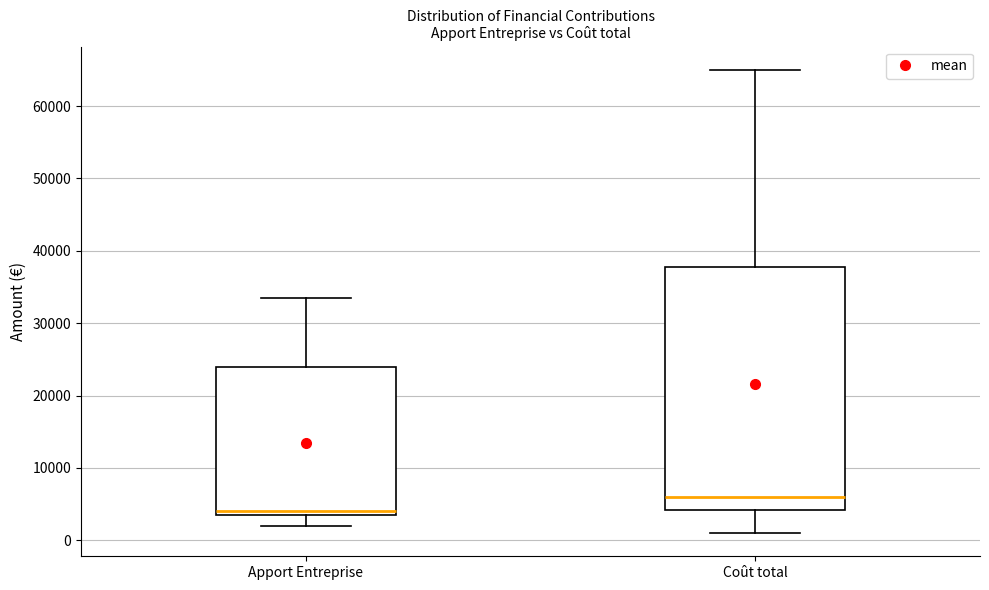

Where is the upper edge of the box for Apport Entreprise on the y-axis? The values are not printed on the chart, so give them approximately, as read against the axis.

24000